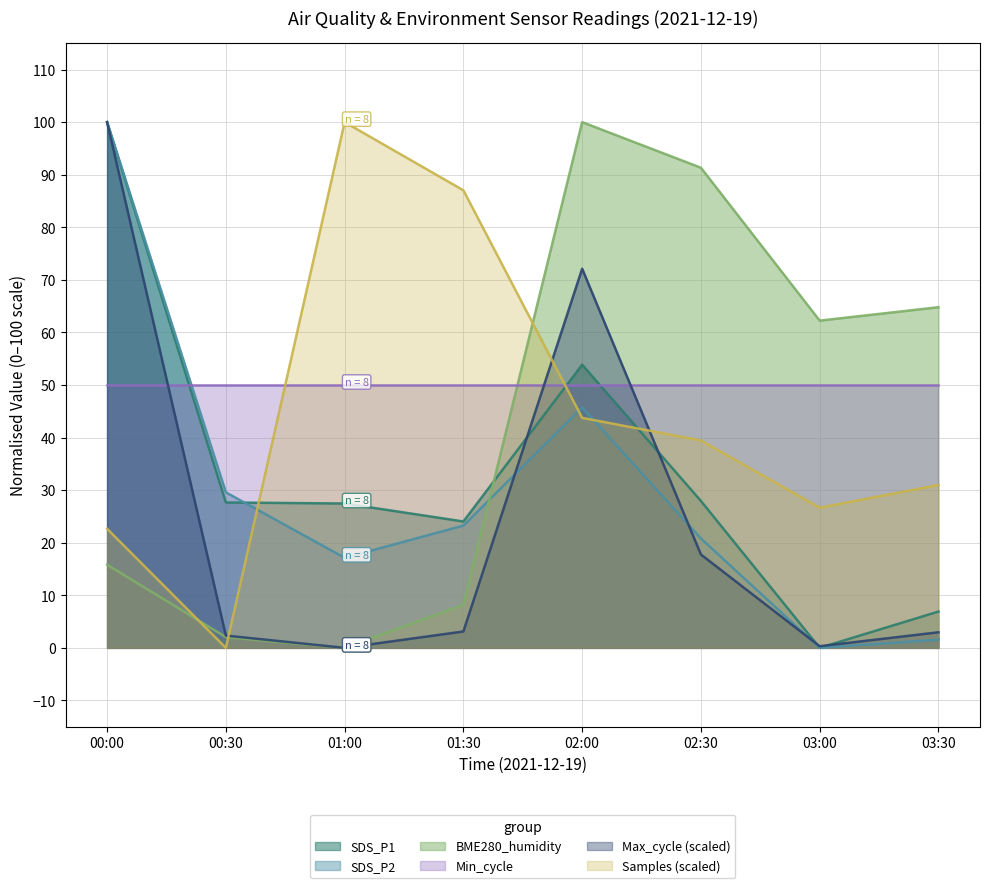

Between which two adjacent categories do BME280_humidity and SDS_P1 first intersect?

01:30 and 02:00